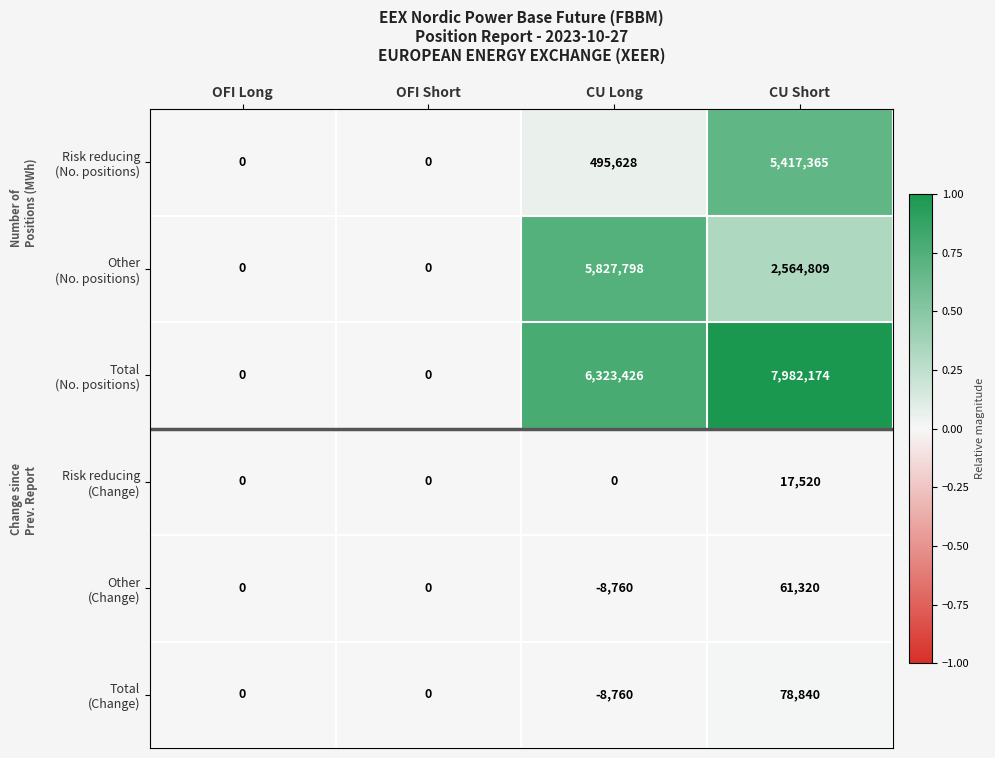

What is the greatest value displayed?

7982174